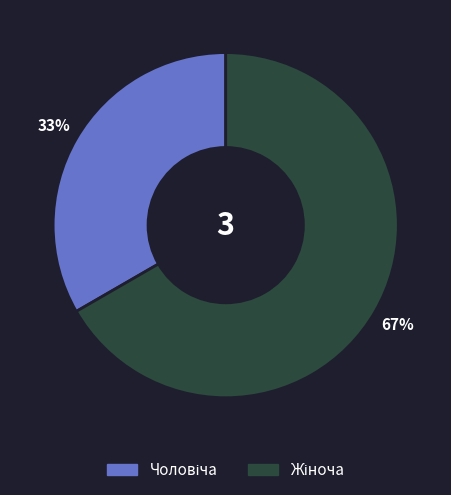

To the nearest percent, what is the average slice percentage?

50%